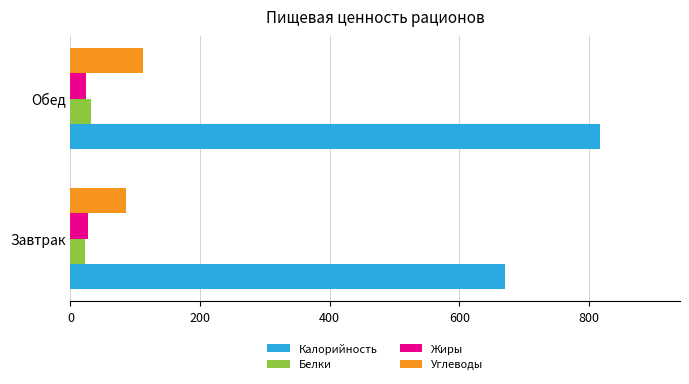

The Калорийность series shows 671.2 at Завтрак. True or false?

True